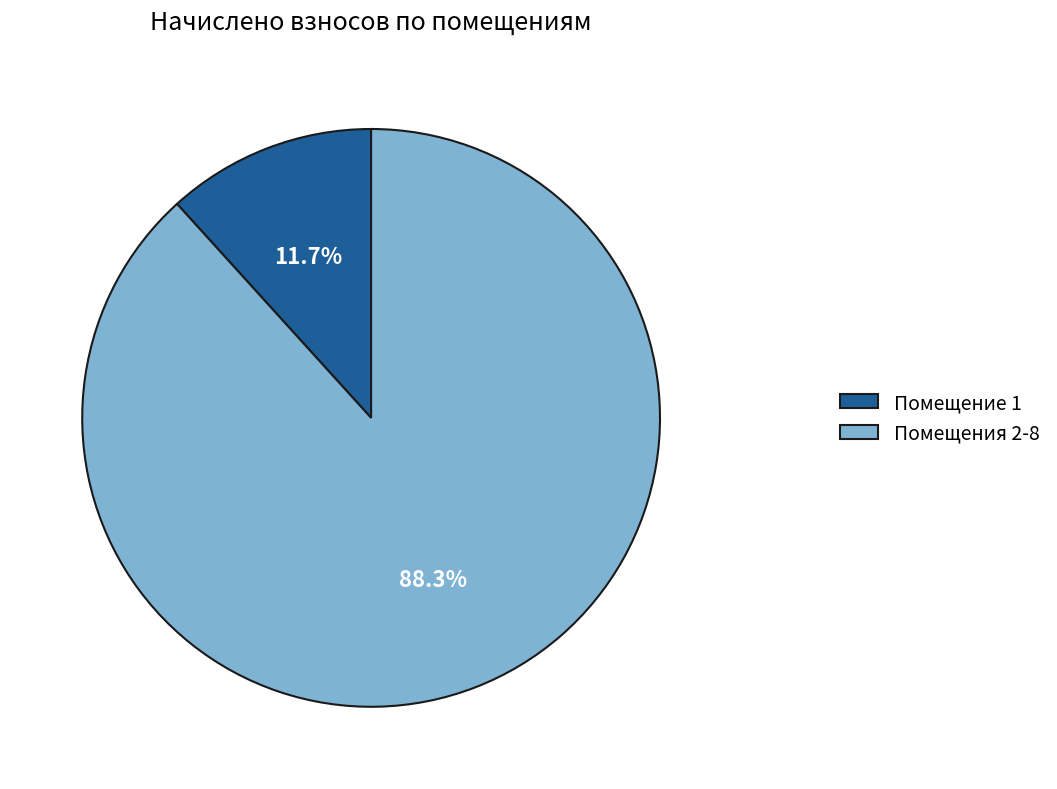

Is there a majority slice in this chart?

Yes